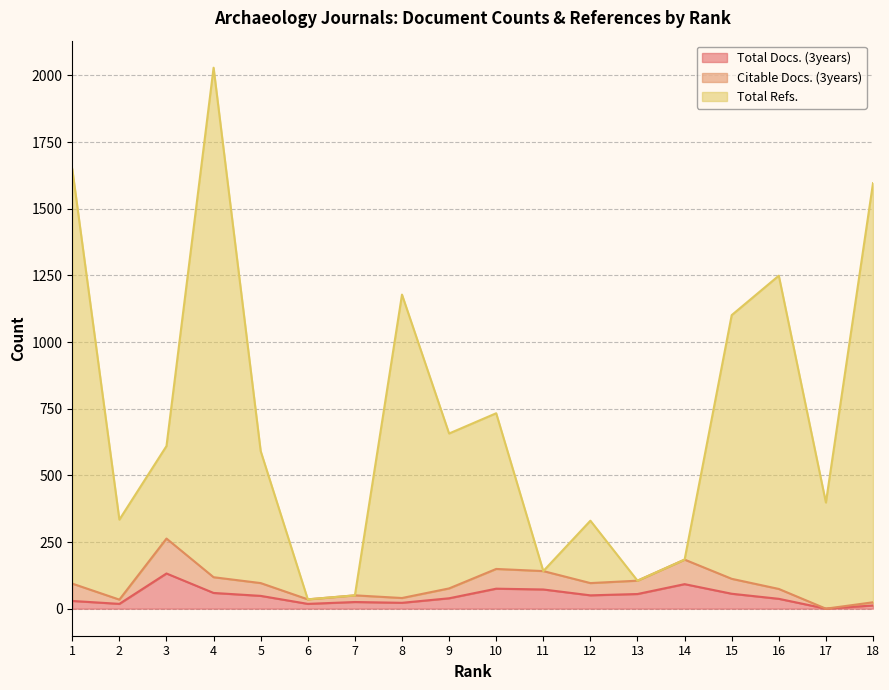

What is the sum of all Total Docs. (3years) values?

839